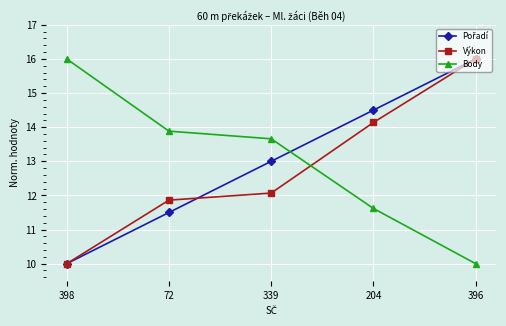

What position from the left is 204?

4